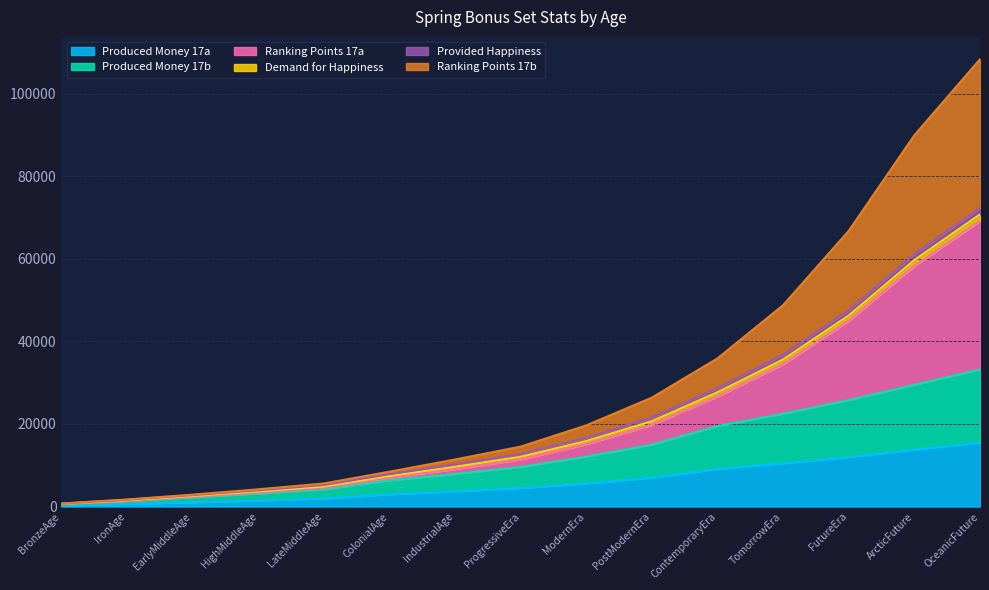

Is it true that produced_money_17b equals 40950 at FutureEra?

False